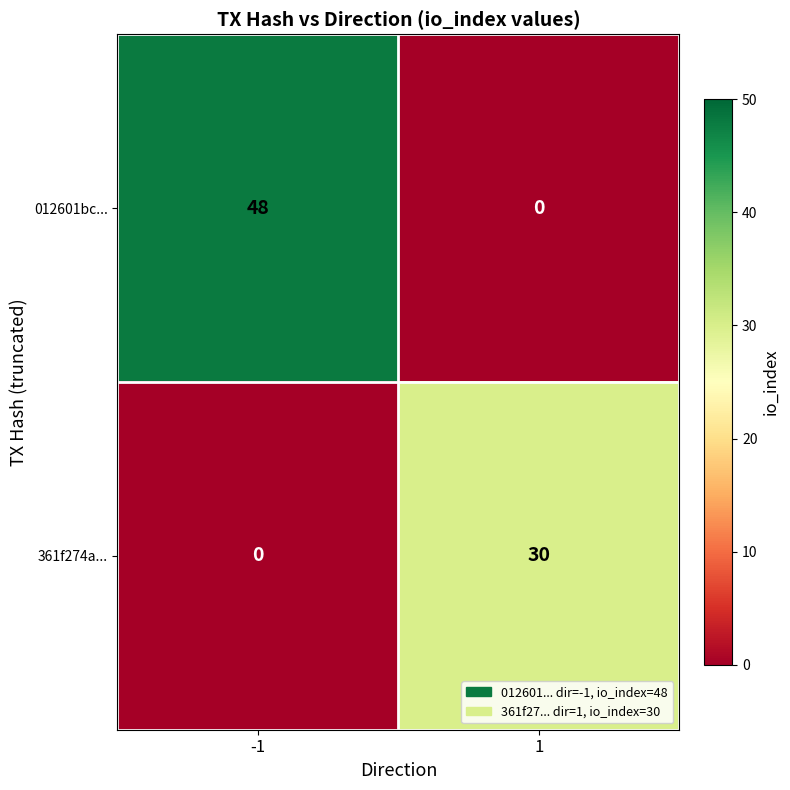

Reading left to right, extract all data points from this chart.

012601bc...: -1=48	1=0
361f274a...: -1=0	1=30